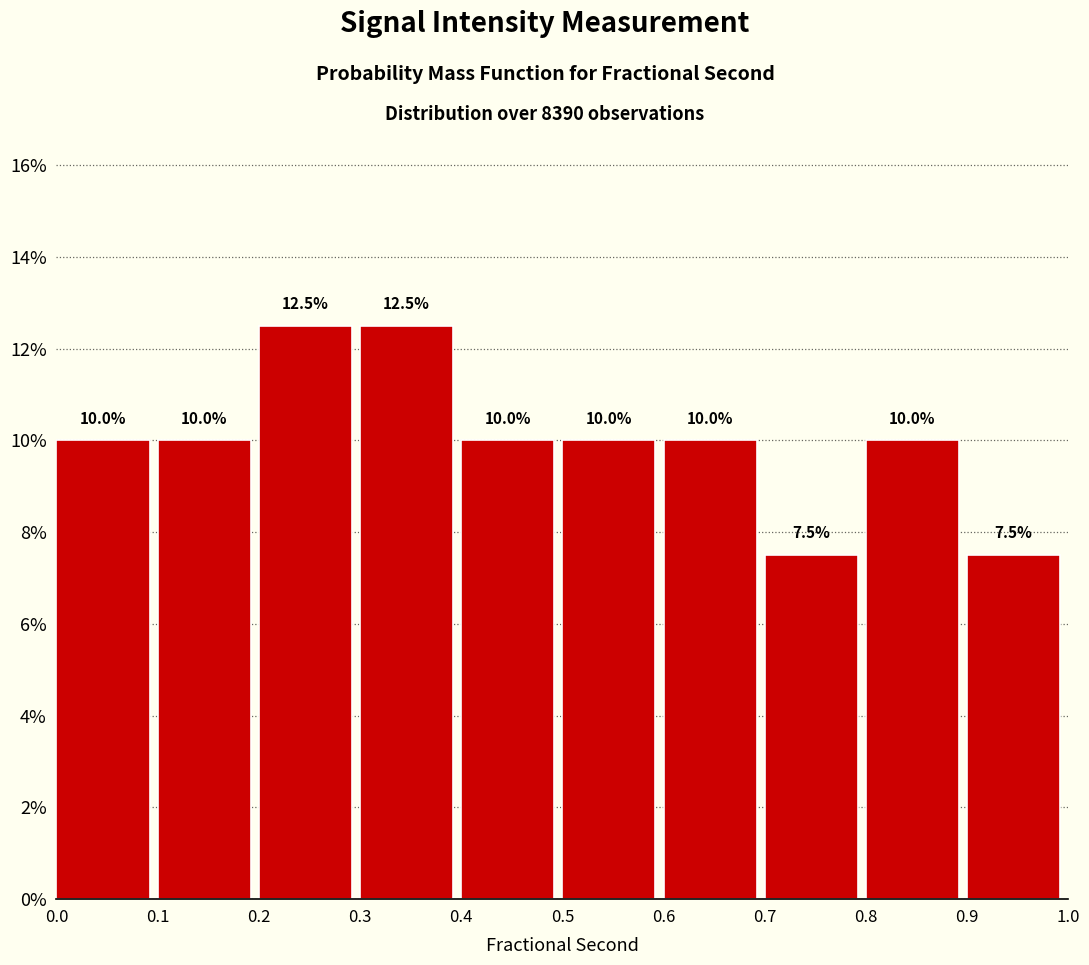

Reading left to right, transcribe all the data shown in this chart.

0.0=10.0	0.1=10.0	0.2=12.5	0.3=12.5	0.4=10.0	0.5=10.0	0.6=10.0	0.7=7.5	0.8=10.0	0.9=7.5